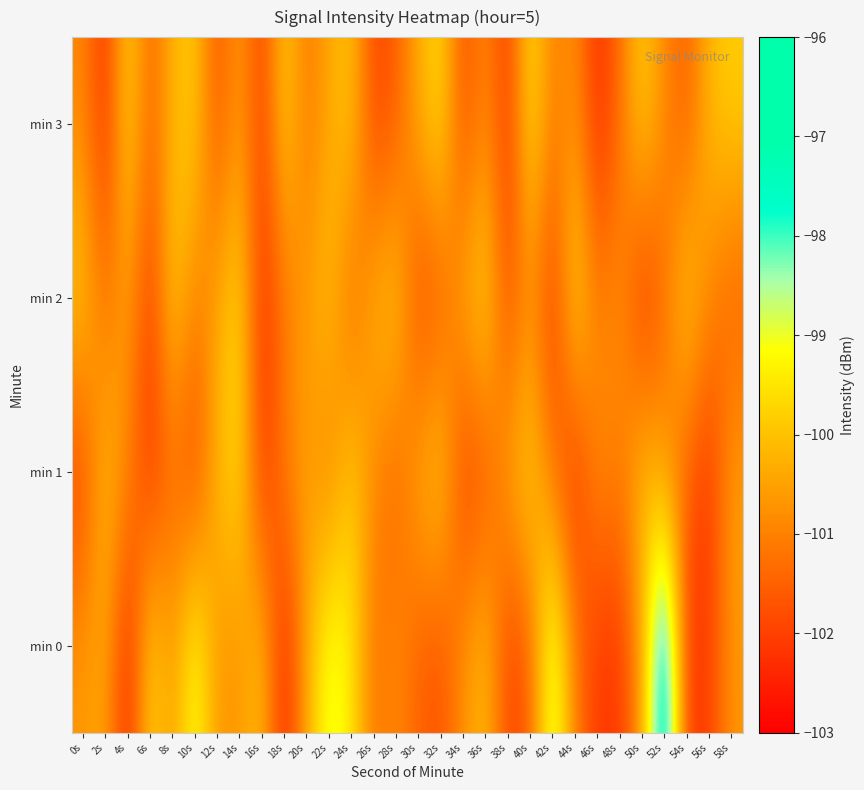

Reading left to right, extract all data points from this chart.

min 0: 0s=-100.6	2s=-100.4	4s=-102.5	6s=-99.6	8s=-100.6	10s=-98.9	12s=-100.7	14s=-100.7	16s=-100.0	18s=-102.6	20s=-100.3	22s=-98.8	24s=-99.4	26s=-101.3	28s=-100.8	30s=-101.5	32s=-101.8	34s=-100.7	36s=-100.0	38s=-102.0	40s=-101.6	42s=-98.4	44s=-101.1	46s=-102.2	48s=-102.2	50s=-100.6	52s=-96.3	54s=-102.2	56s=-102.0	58s=-100.7
min 1: 0s=-102.0	2s=-100.0	4s=-100.9	6s=-102.3	8s=-101.4	10s=-102.1	12s=-100.1	14s=-99.6	16s=-102.2	18s=-101.0	20s=-100.5	22s=-101.2	24s=-99.8	26s=-100.9	28s=-101.5	30s=-100.3	32s=-99.7	34s=-102.1	36s=-101.8	38s=-100.4	40s=-99.6	42s=-101.3	44s=-102.4	46s=-100.7	48s=-101.1	50s=-99.9	52s=-100.8	54s=-101.6	56s=-102.2	58s=-100.5
min 2: 0s=-99.8	2s=-101.3	4s=-100.5	6s=-102.1	8s=-99.7	10s=-101.0	12s=-100.4	14s=-99.6	16s=-102.3	18s=-101.2	20s=-100.6	22s=-99.9	24s=-101.5	26s=-100.2	28s=-99.8	30s=-102.0	32s=-101.7	34s=-100.3	36s=-99.5	38s=-101.9	40s=-100.8	42s=-102.2	44s=-99.4	46s=-101.1	48s=-100.7	50s=-102.4	52s=-101.3	54s=-99.7	56s=-100.9	58s=-101.6
min 3: 0s=-100.9	2s=-102.3	4s=-99.6	6s=-101.5	8s=-100.2	10s=-99.8	12s=-101.8	14s=-100.5	16s=-102.1	18s=-99.7	20s=-101.2	22s=-100.4	24s=-99.9	26s=-102.0	28s=-101.6	30s=-100.3	32s=-99.5	34s=-101.9	36s=-100.8	38s=-102.2	40s=-99.4	42s=-101.1	44s=-100.7	46s=-102.4	48s=-101.3	50s=-99.7	52s=-100.9	54s=-101.6	56s=-100.1	58s=-99.8